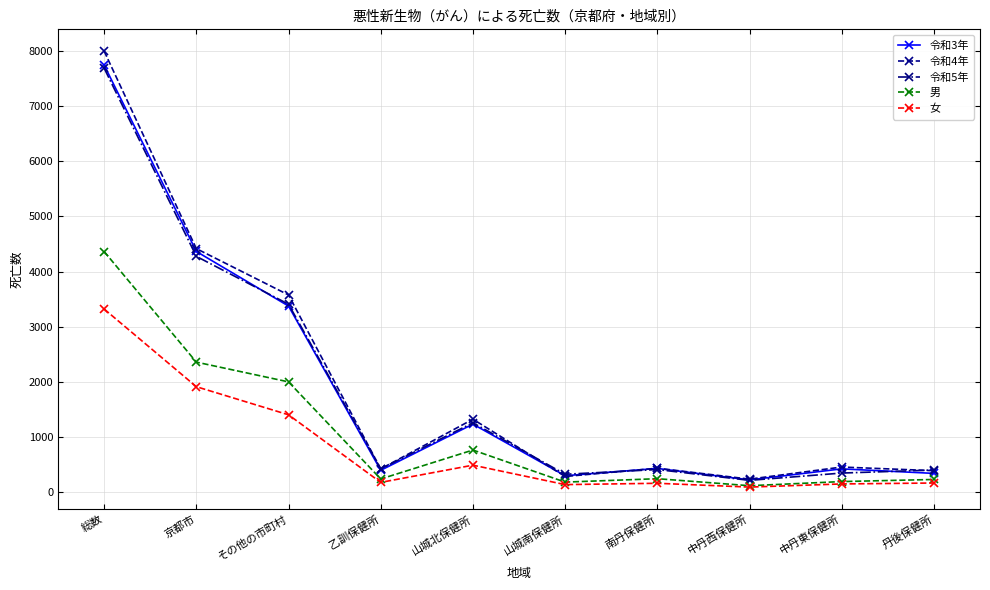

What is the spread (max minus min) of values at 京都市?

2500